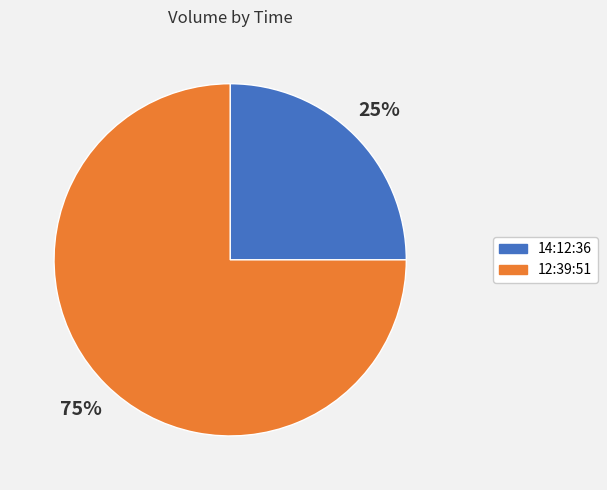

Combined, do 12:39:51 and 14:12:36 account for over 50%?

Yes